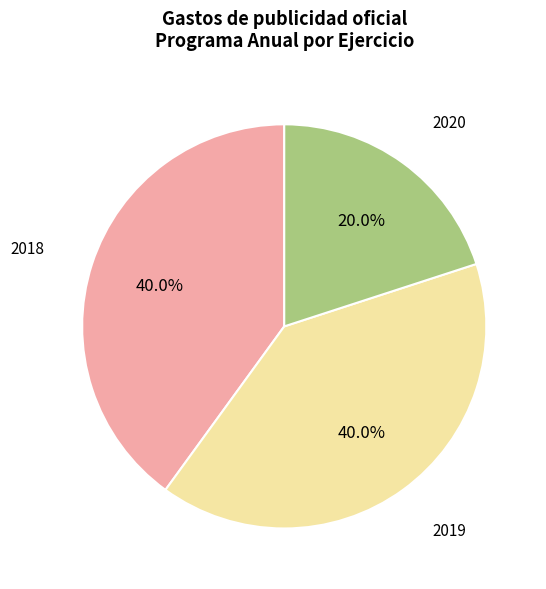

What is the ratio of the value at 2020 to the value at 2019?

0.5